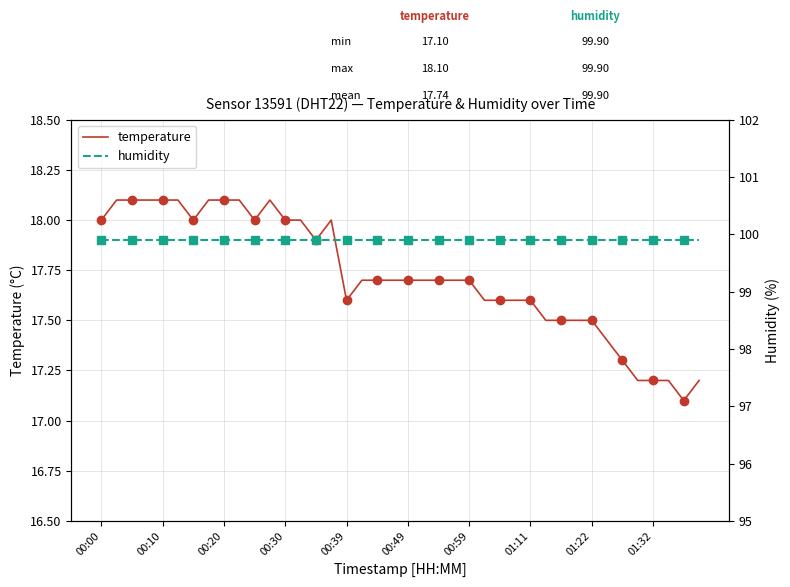

Which series has the largest range (max minus min)?

temperature